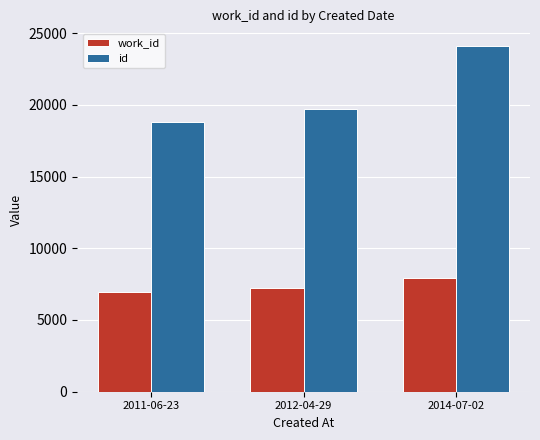

Which series has the widest spread of values?

id